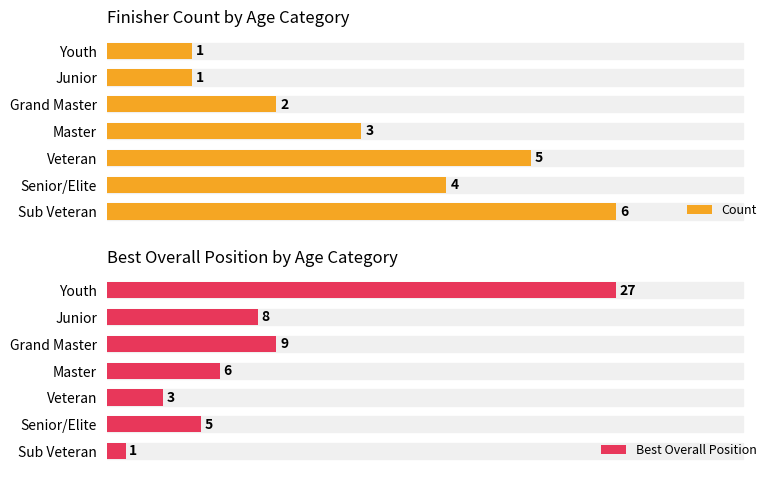

List the series in order of their overall mean, highest first.

Best Overall Position, Count